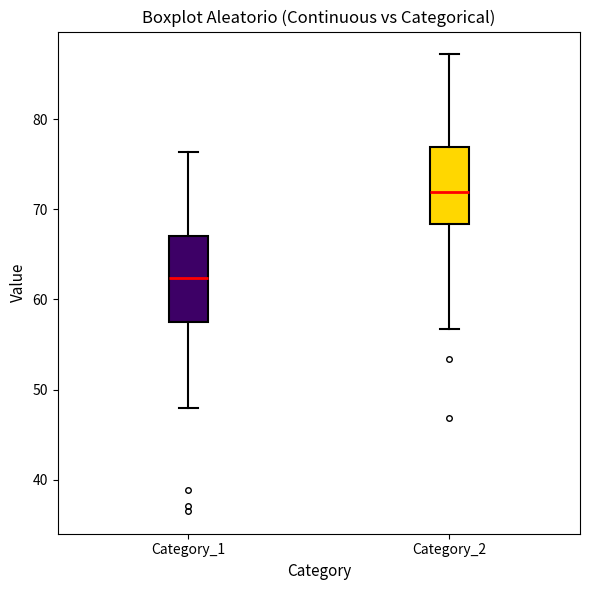

Which box is the tallest, from its lower edge to its upper edge?

Category_1